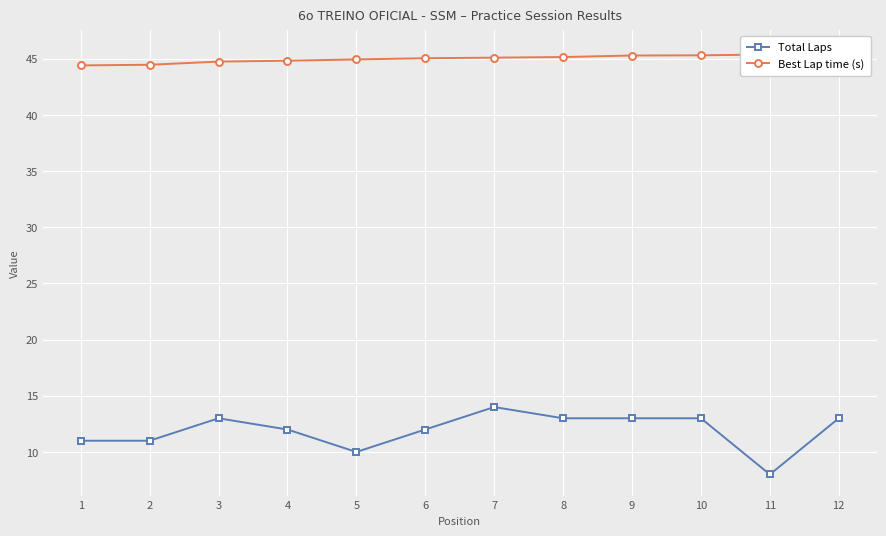

True or false: Best Lap time (s) has a value of 45.6 at 12.

True